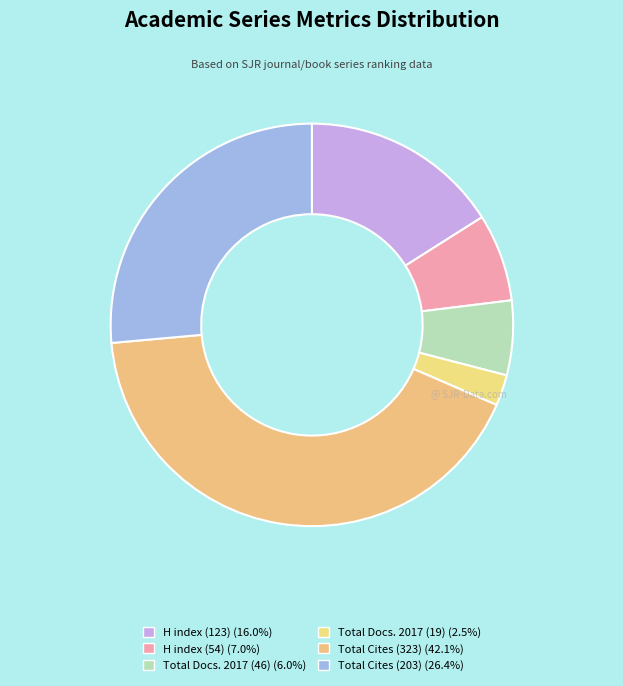

Is there any slice that represents more than half of the pie?

No